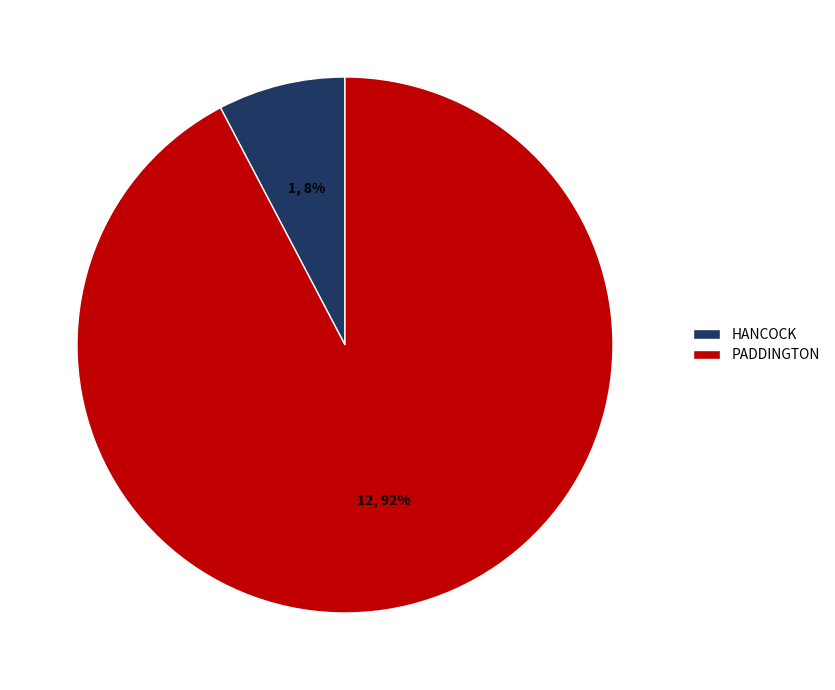

To the nearest percent, what percentage of the pie is PADDINGTON?

92%